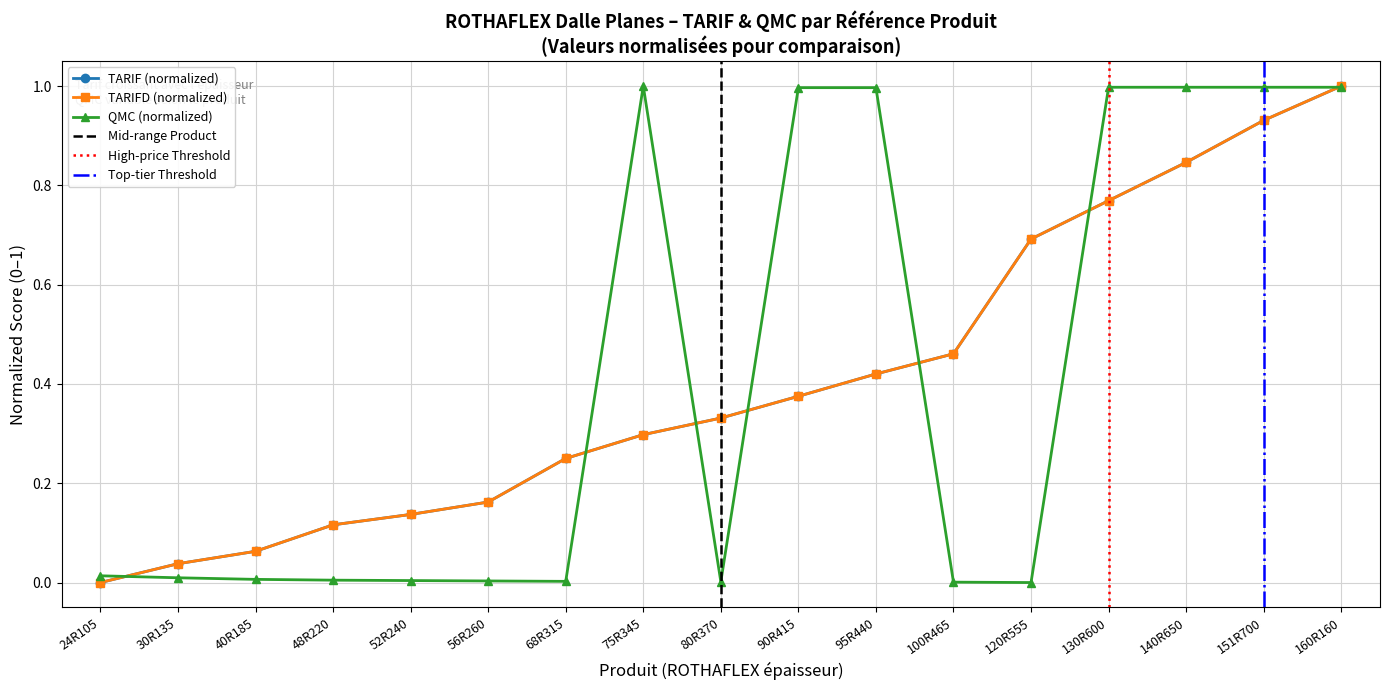

Reading left to right, list all the values displayed in this chart.

TARIF: 24R105=0.0	30R135=0.0	40R185=0.1	48R220=0.1	52R240=0.1	56R260=0.2	68R315=0.2	75R345=0.3	80R370=0.3	90R415=0.4	95R440=0.4	100R465=0.5	120R555=0.7	130R600=0.8	140R650=0.8	151R700=0.9	160R160=1.0
TARIFD: 24R105=0.0	30R135=0.0	40R185=0.1	48R220=0.1	52R240=0.1	56R260=0.2	68R315=0.2	75R345=0.3	80R370=0.3	90R415=0.4	95R440=0.4	100R465=0.5	120R555=0.7	130R600=0.8	140R650=0.8	151R700=0.9	160R160=1.0
QMC: 24R105=0.0	30R135=0.0	40R185=0.0	48R220=0.0	52R240=0.0	56R260=0.0	68R315=0.0	75R345=1.0	80R370=0.0	90R415=1.0	95R440=1.0	100R465=0.0	120R555=0.0	130R600=1.0	140R650=1.0	151R700=1.0	160R160=1.0